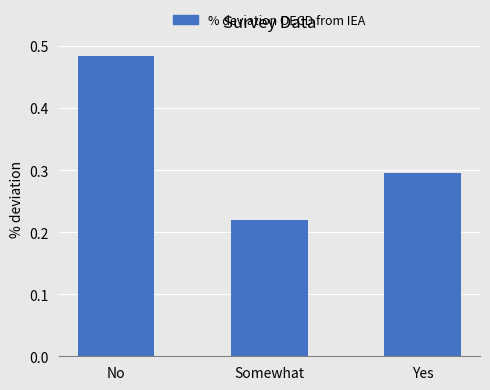

List the labels in order of value, largest first.

No, Yes, Somewhat